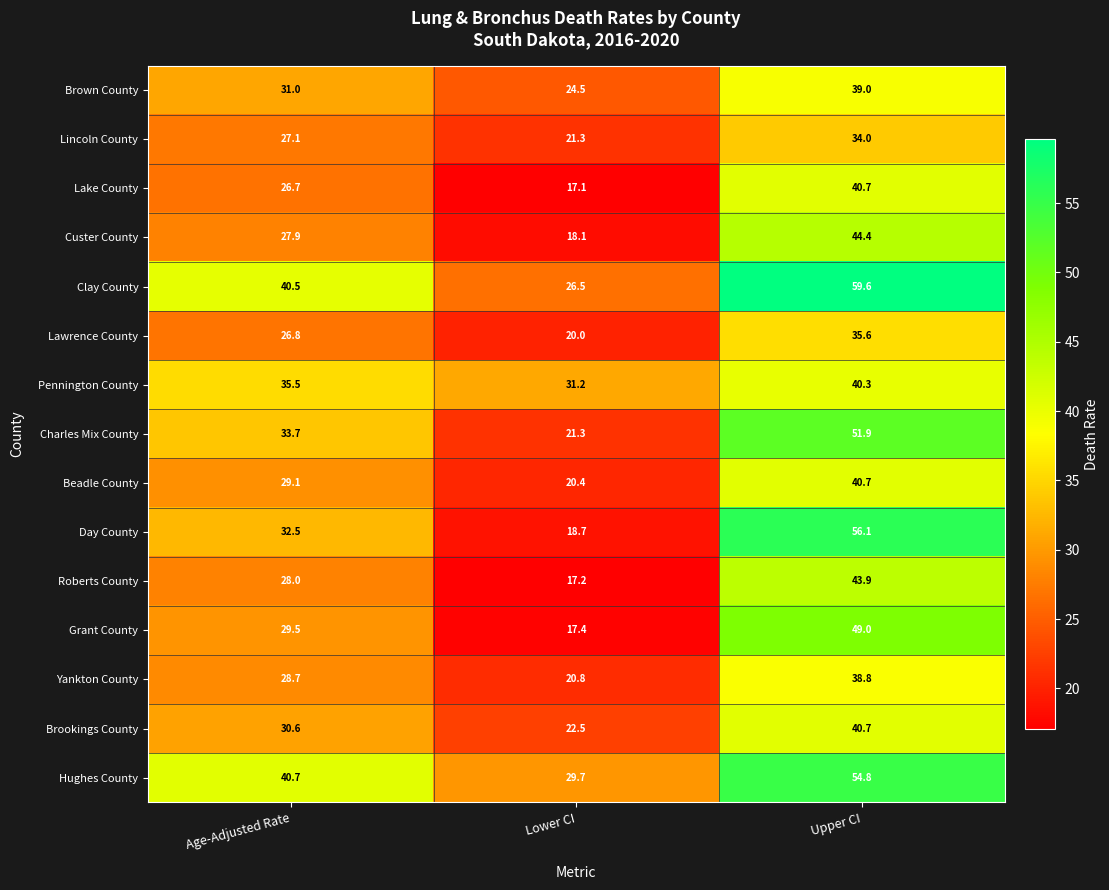

Where is Hughes County nearest to the value 42?

Age-Adjusted Rate